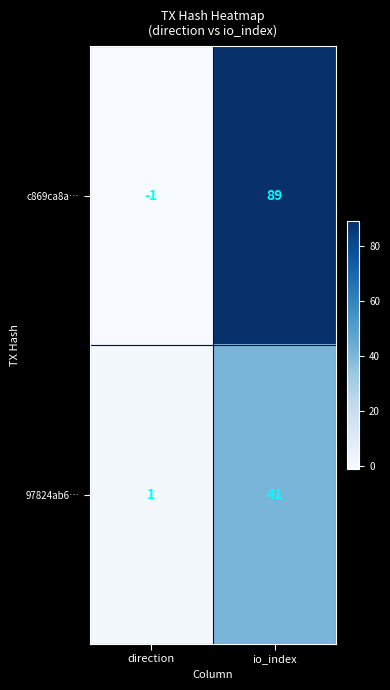

Which category has the lowest value across all series?

direction